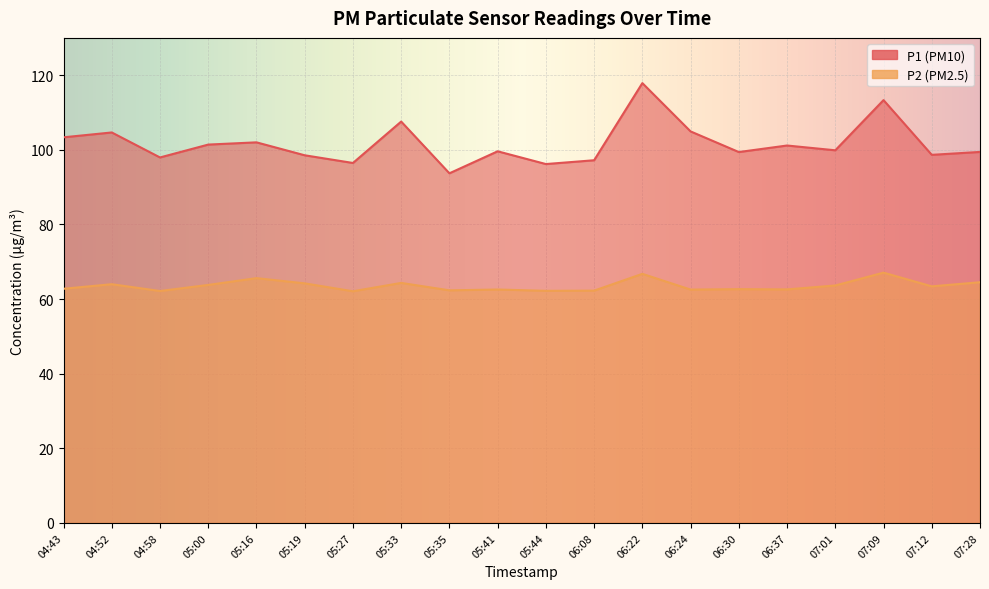

True or false: P1 and P2 cross at least once.

False